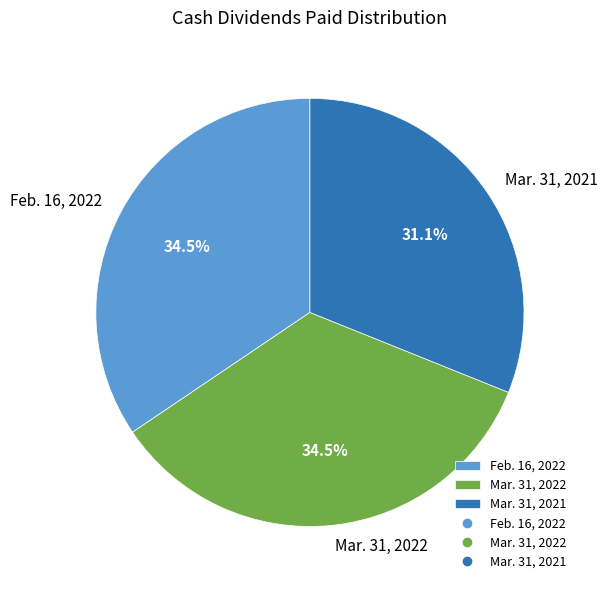

What is the smallest slice in the pie chart?

Mar. 31, 2021